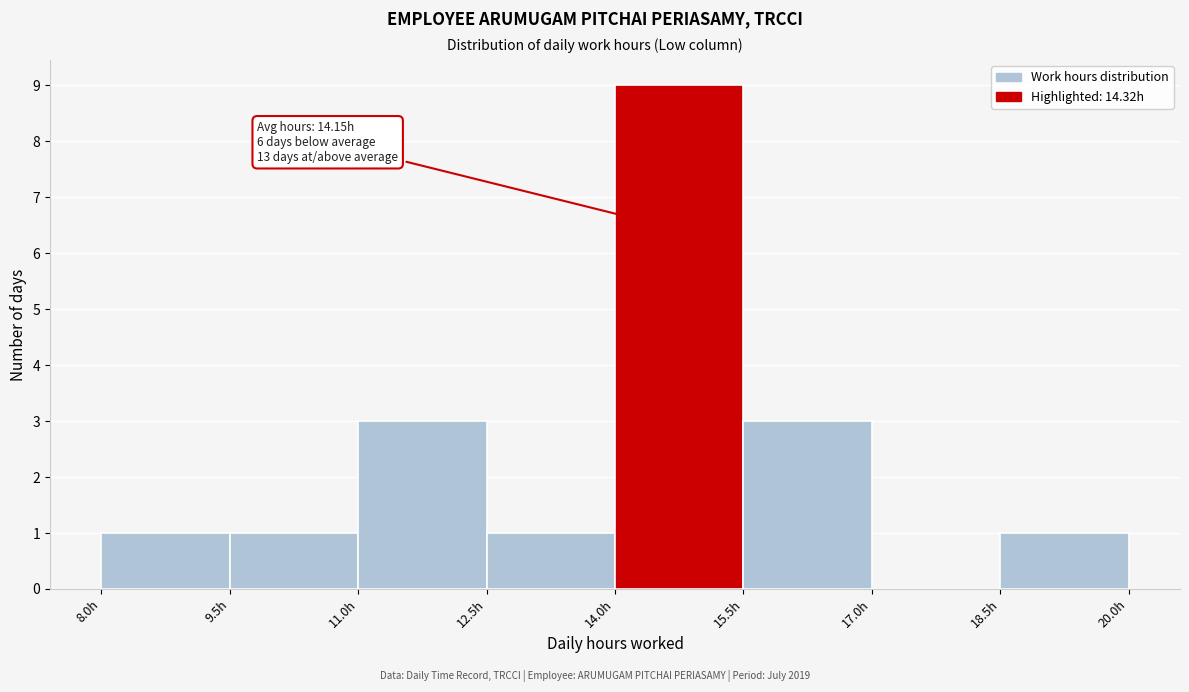

Which range on the x-axis has the tallest bar?

14.0 to 15.5